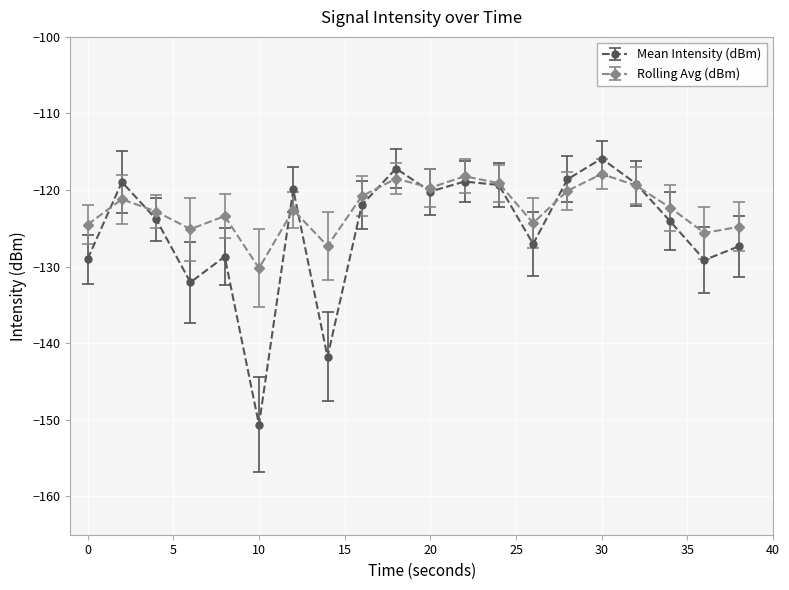

Rank the series by their average value, from highest to lowest.

Rolling Avg (dBm), Mean Intensity (dBm)